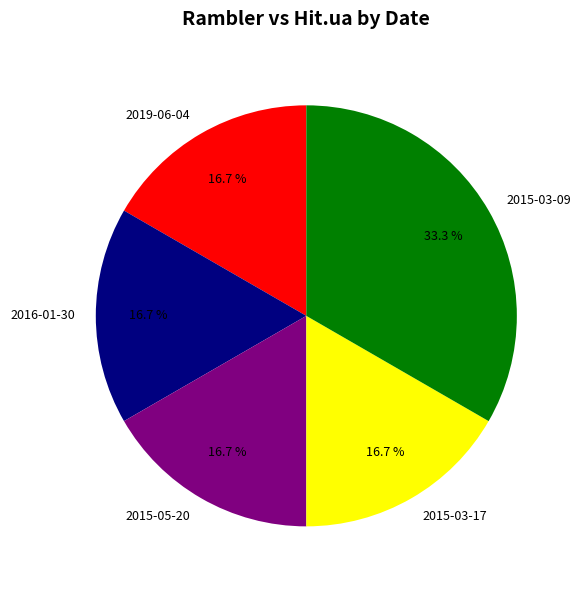

What is the total percentage of 2015-03-09 and 2015-03-17?

50.0%